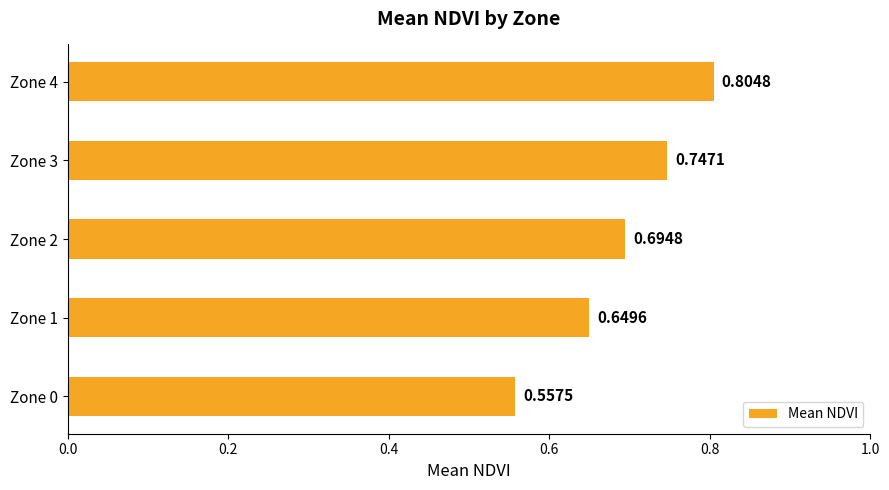

What is the sum of all values?

3.5